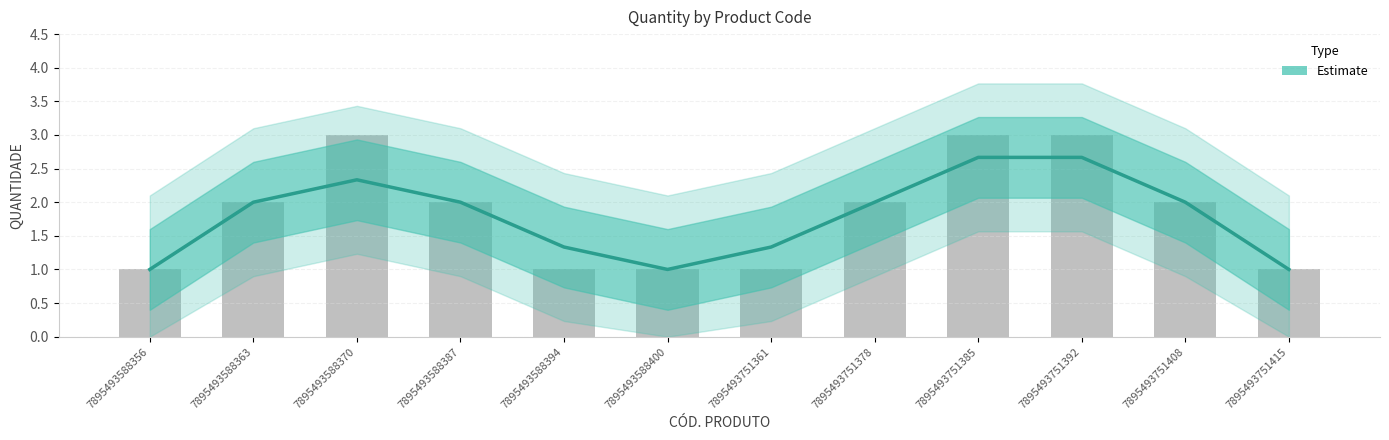

What is the maximum value shown in the chart?

3